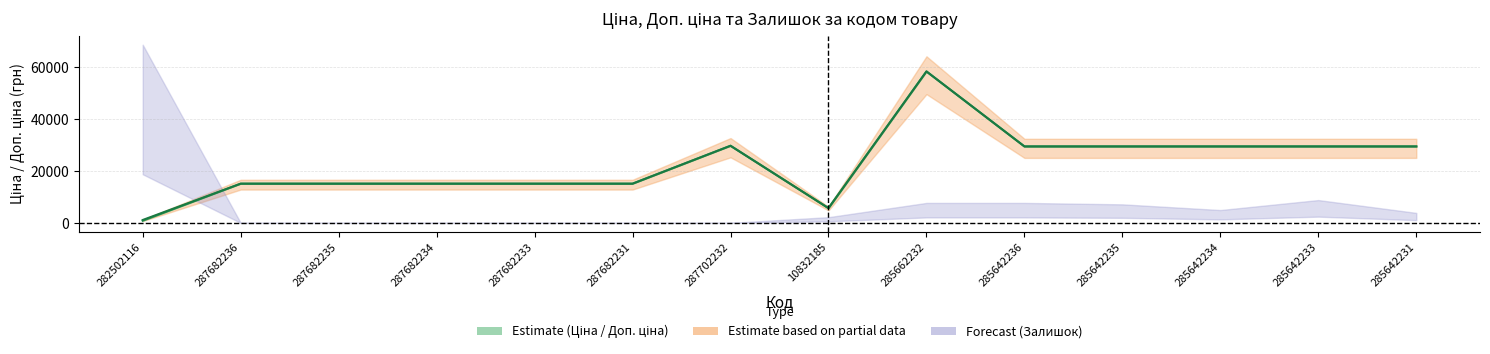

How many data points in Доп. ціна are above 29491?

7